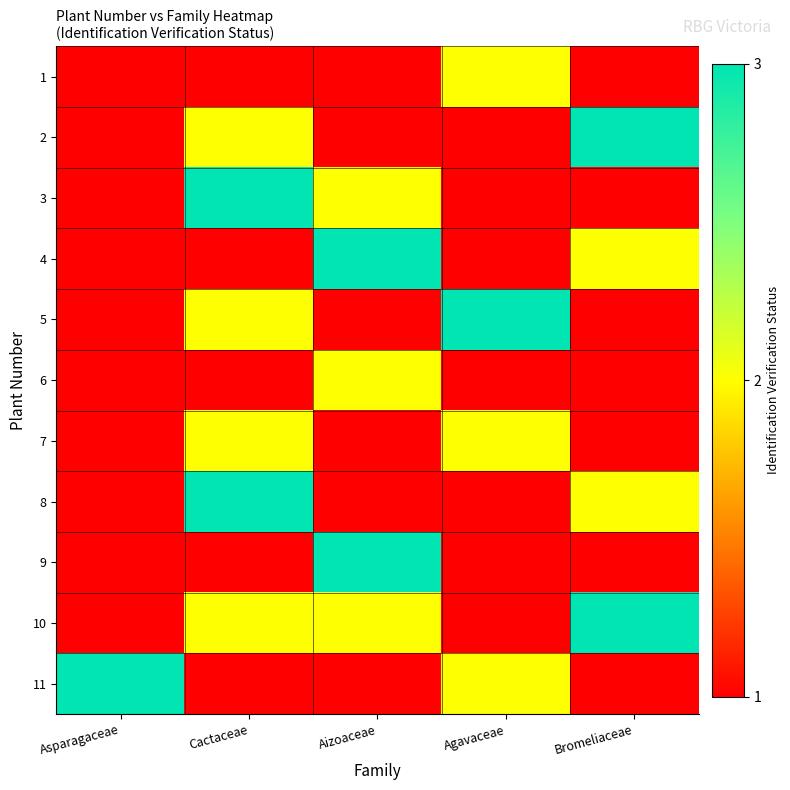

Count the number of data series in this chart.

11